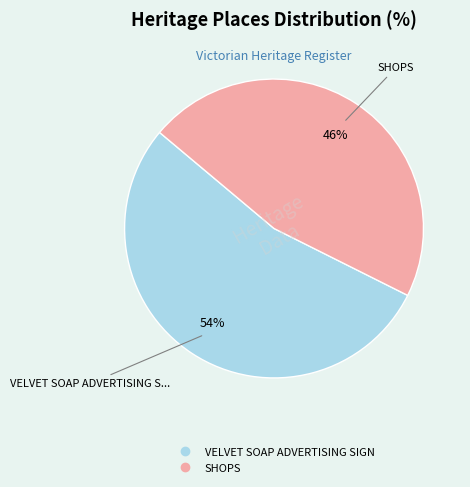

True or false: VELVET SOAP ADVERTISING SIGN accounts for 54% of the total.

True